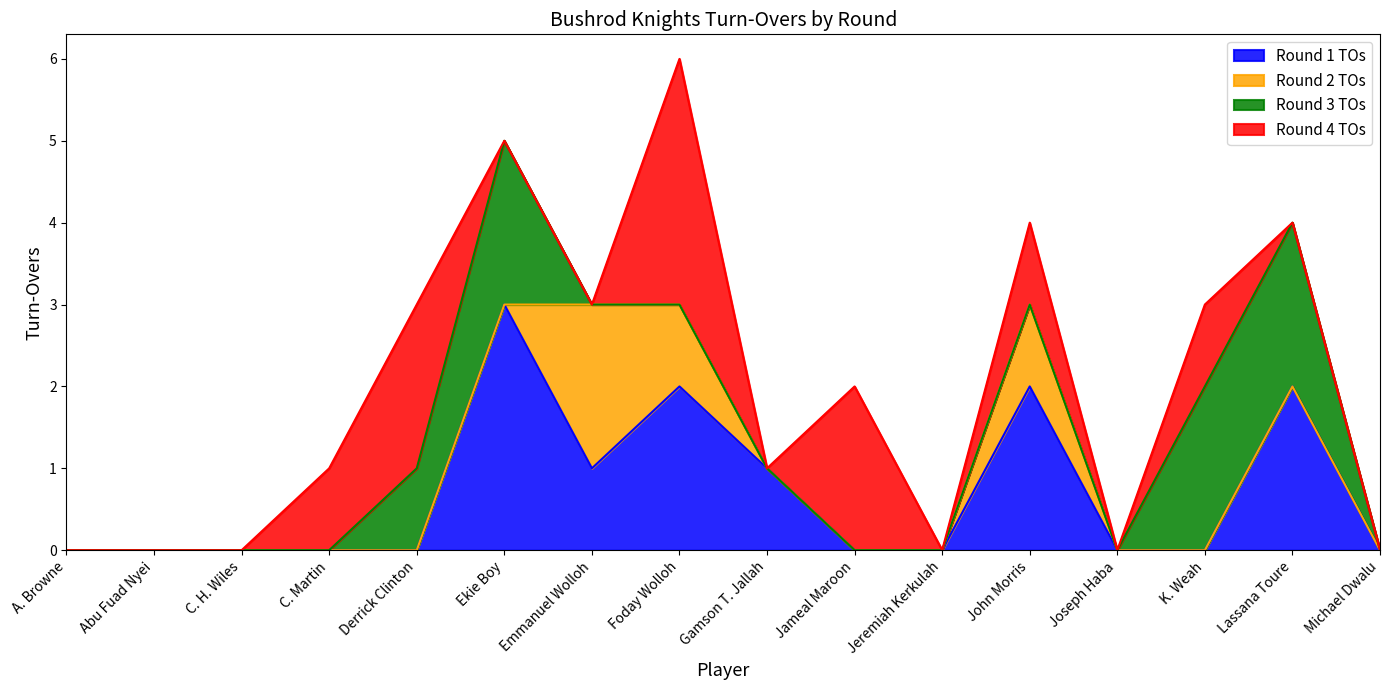

Count the Round 2 TOs values in the range 0 to 1.

15